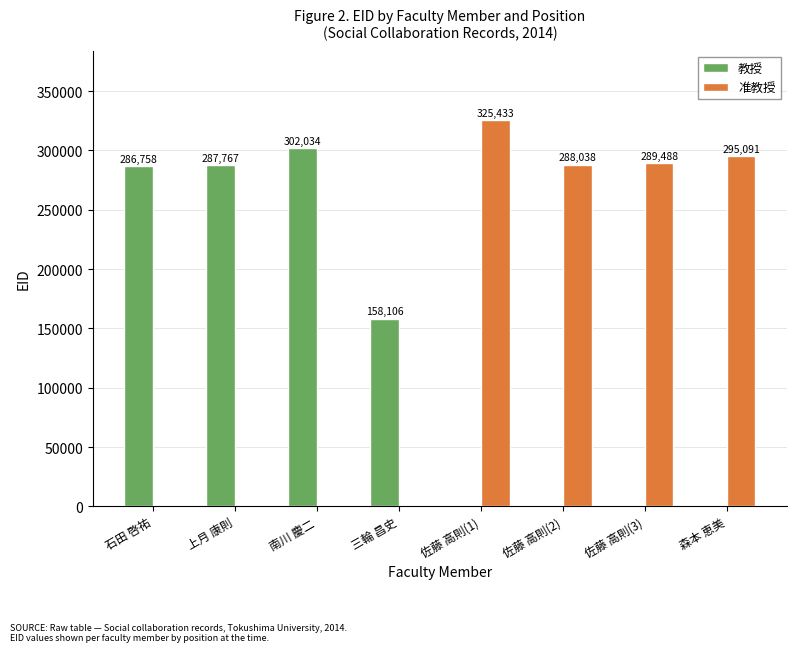

How many groups of bars are there?

8